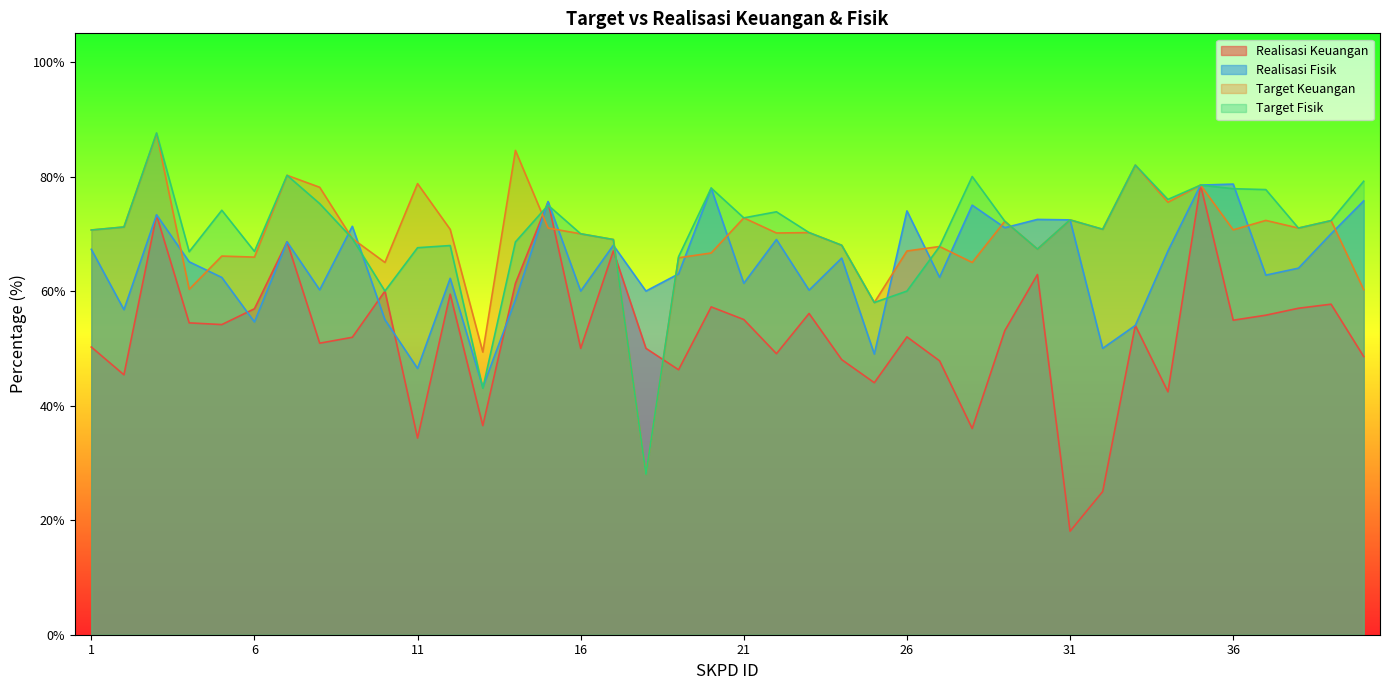

What is the sum of all Realisasi Keuangan values?

2099.5